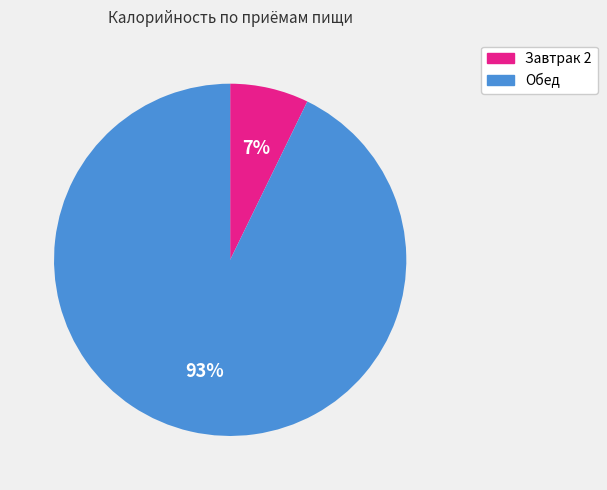

Which category has the biggest portion of the pie?

Обед